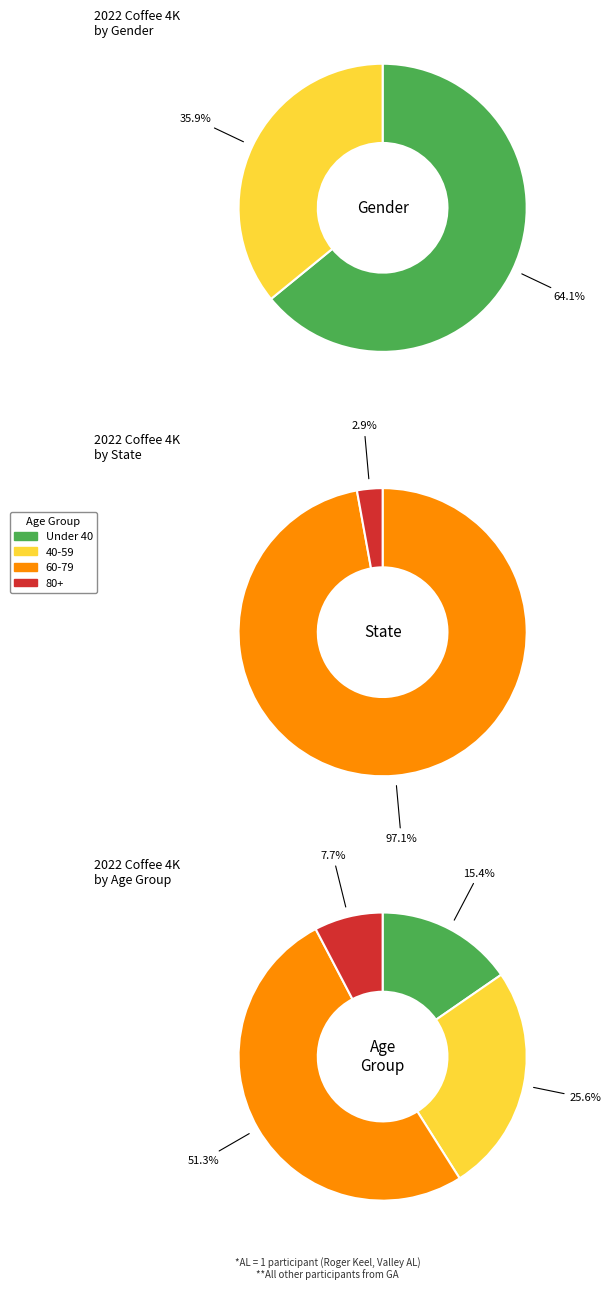

Rank the categories by value from highest to lowest.

Male, Female